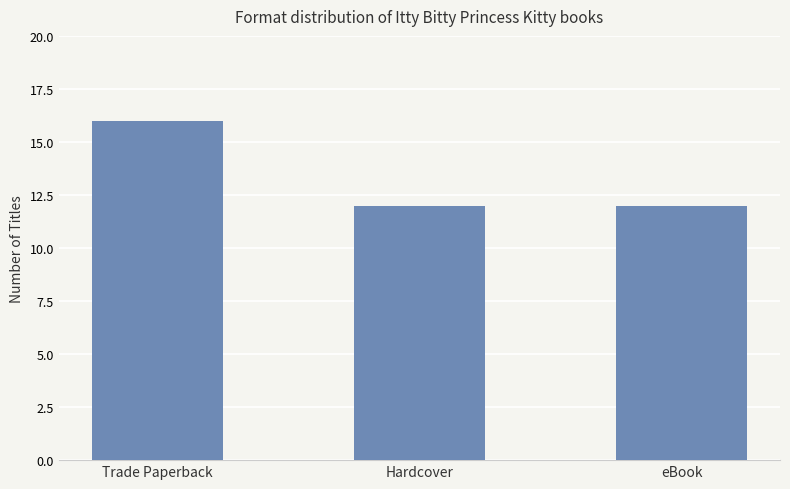

The chart shows a value of 16 at Trade Paperback. True or false?

True